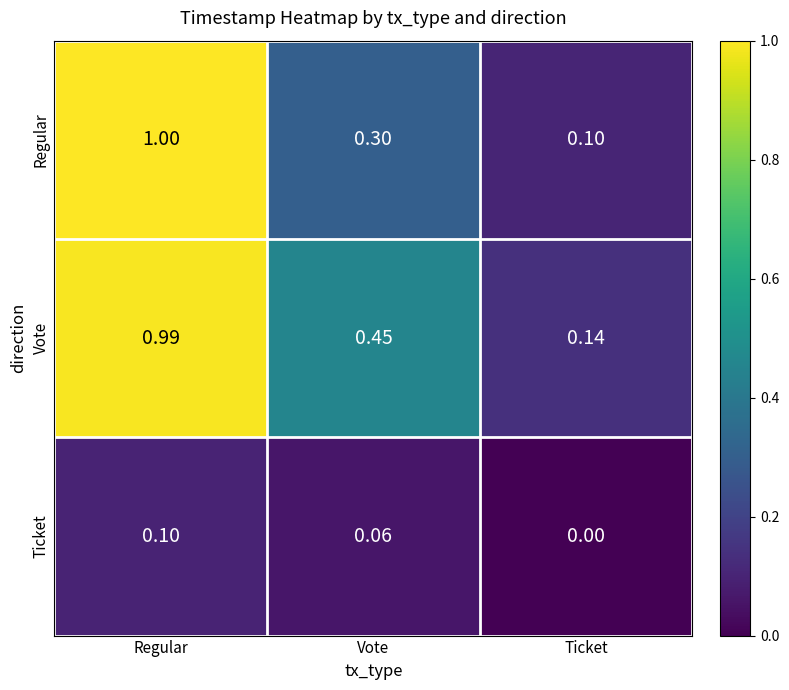

At which category is the sum across all series the highest?

Regular